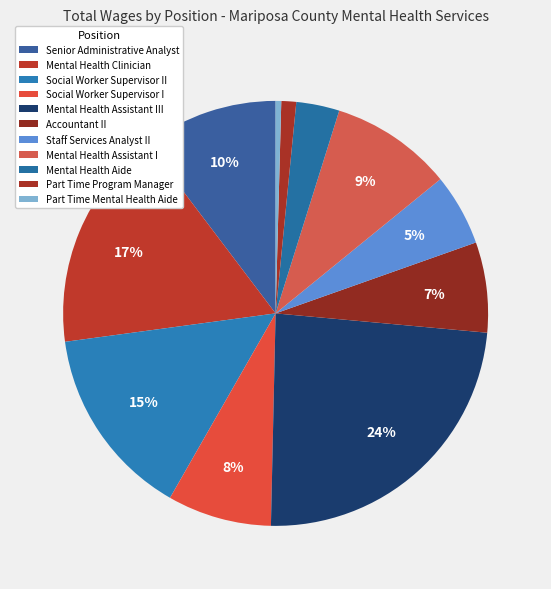

Which category has the biggest portion of the pie?

Mental Health Assistant III